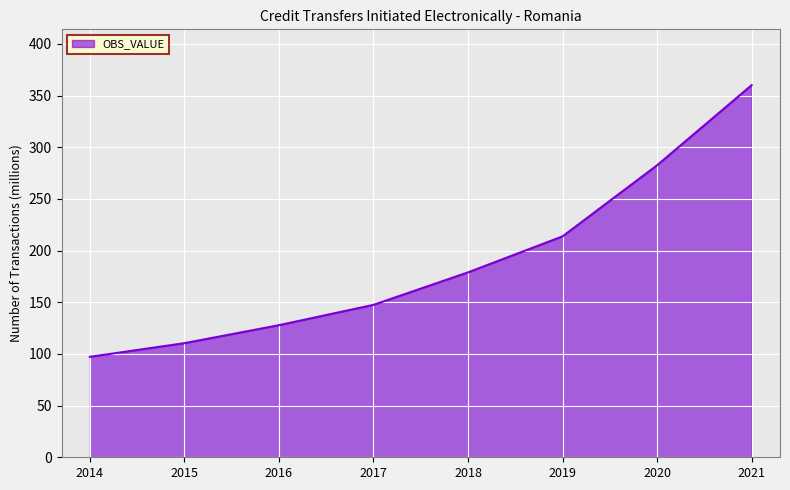

Approximately how many times larger is the value at 2014 compared to 2015?

0.9